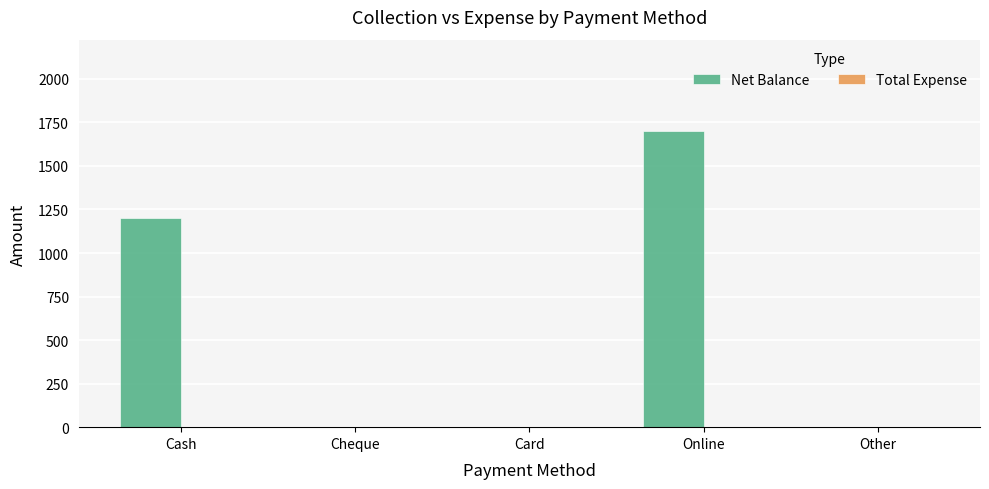

What is the change in value from Cash to Online?

+500